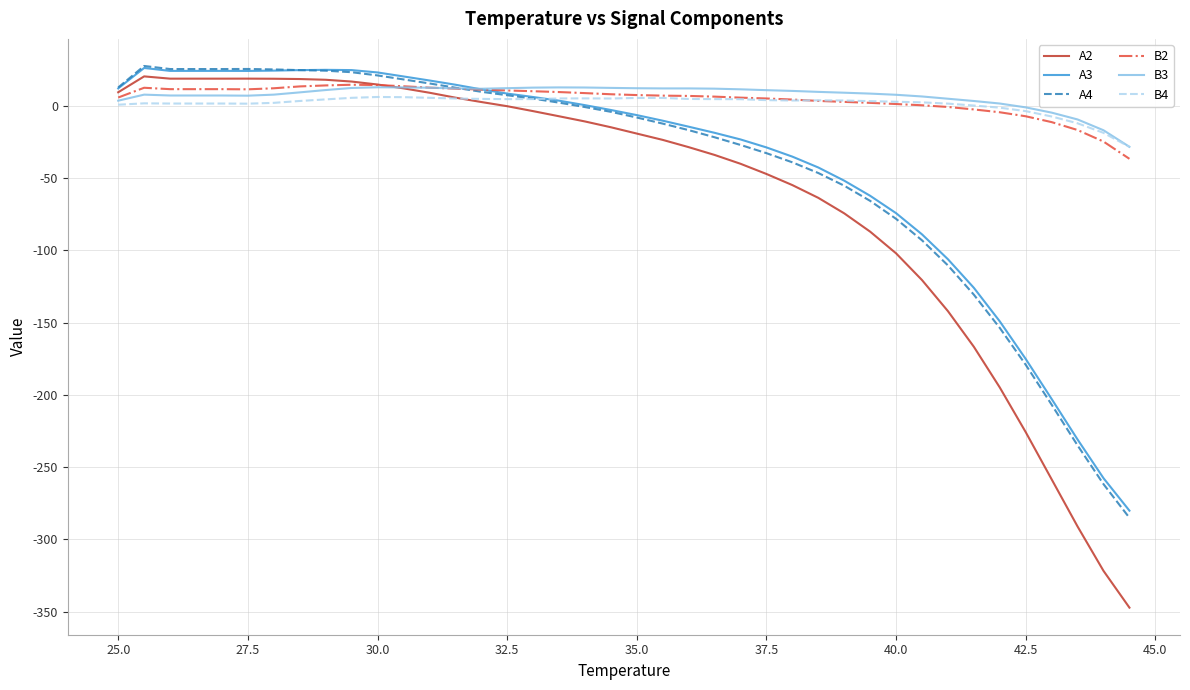

What is the greatest value displayed?

27.6